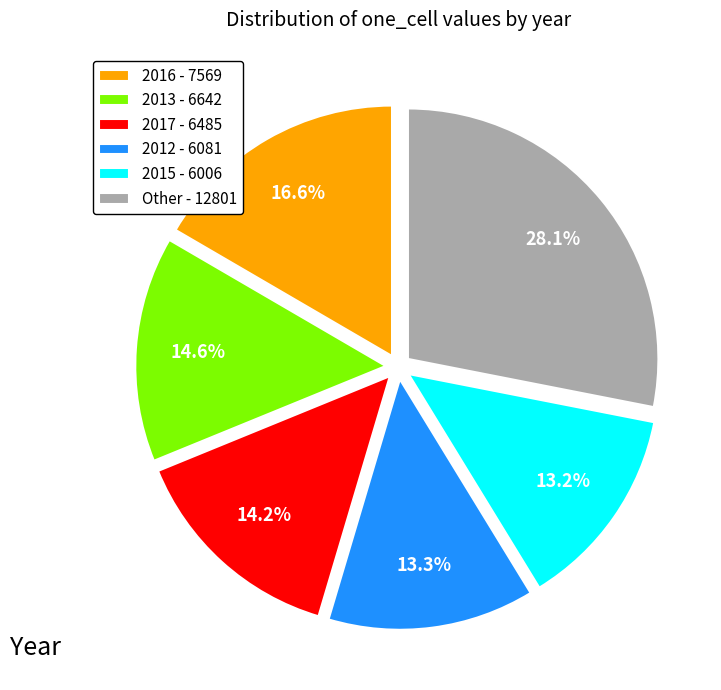

Which has a higher value, Other - 12801 or 2017 - 6485?

Other - 12801